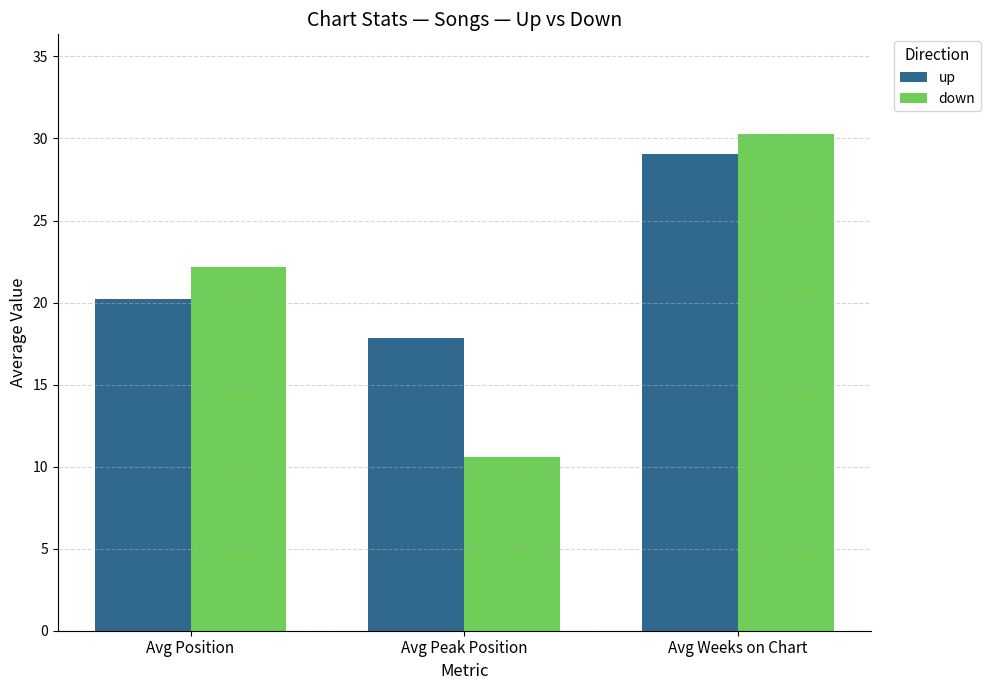

Reading left to right, what are all the values shown in this chart?

up: 20.2	17.8	29.1
down: 22.1	10.6	30.3